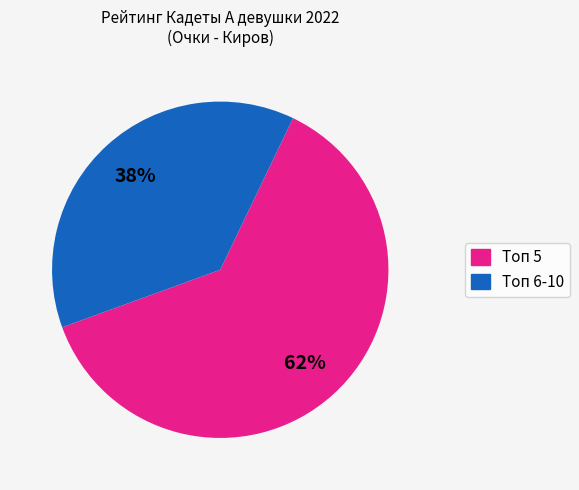

Is there any slice that represents more than half of the pie?

Yes